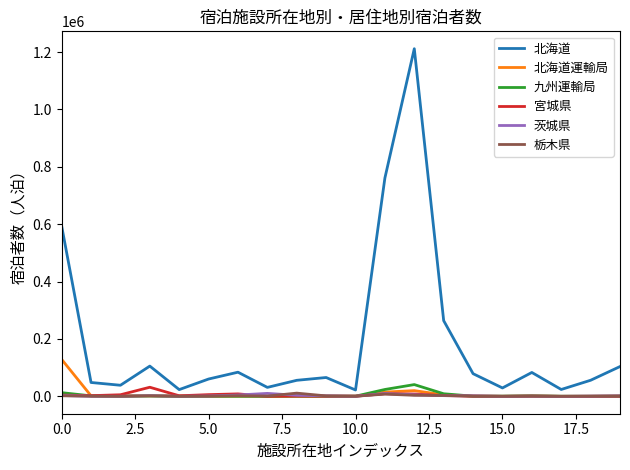

Which series has the largest range (max minus min)?

北海道